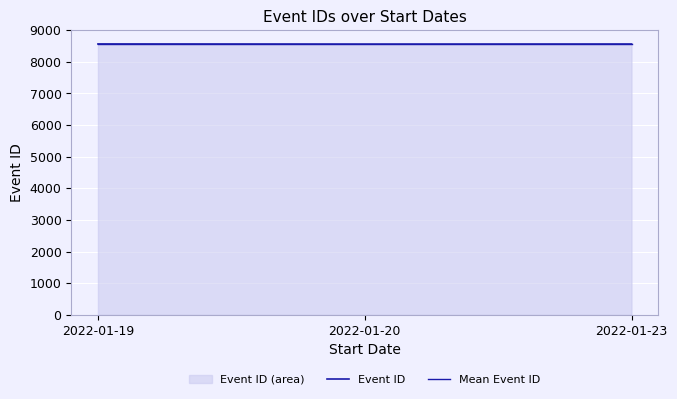

How many Event ID values are between 8560 and 8564?

3